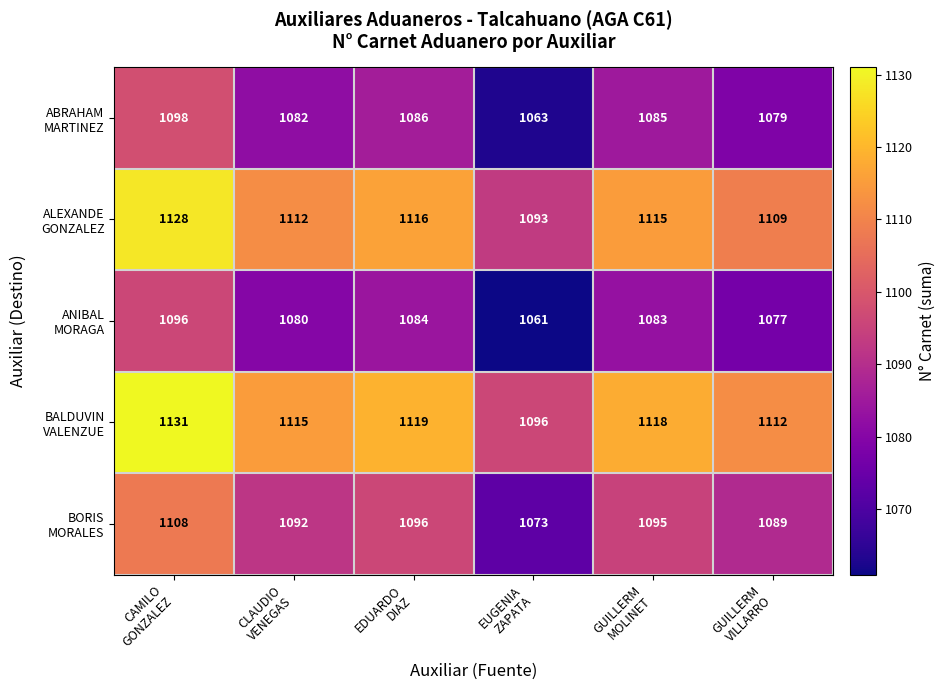

What is the difference between the highest and lowest values at GUILLERM
VILLARRO?

35